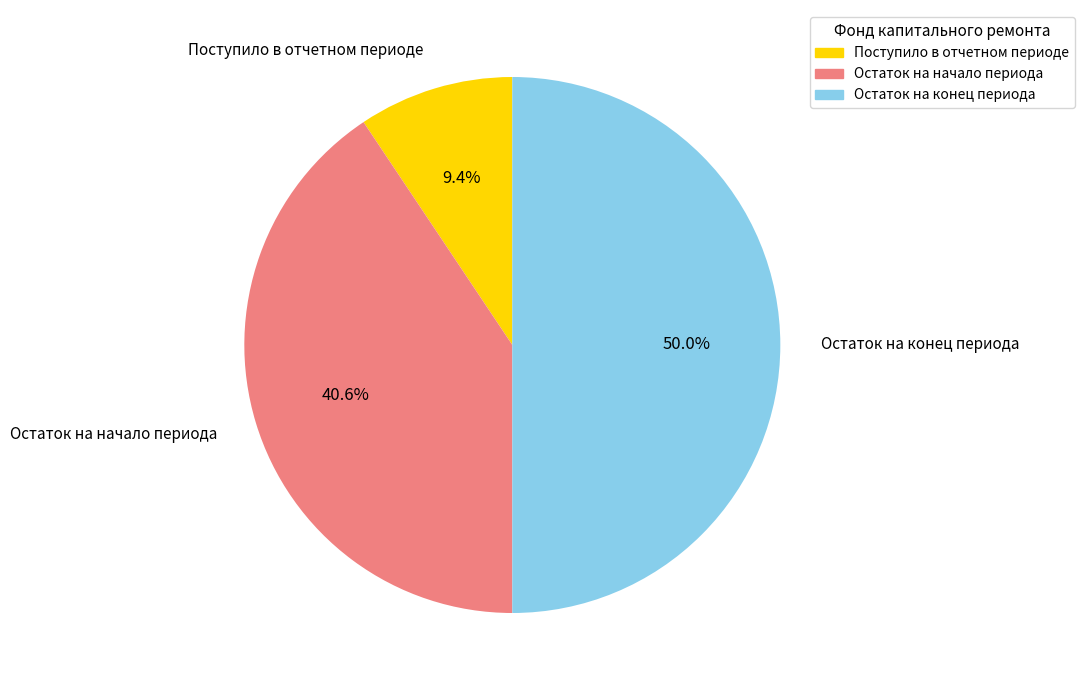

How many slices are in this pie chart?

3